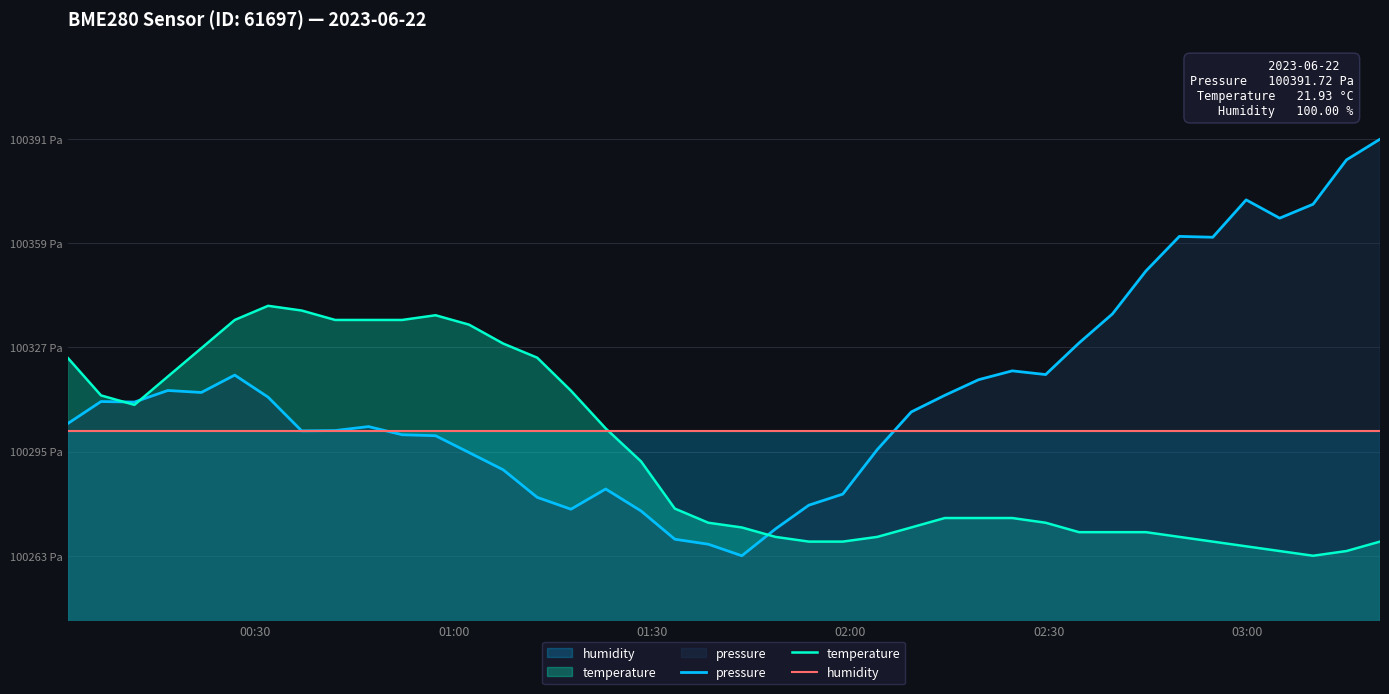

Which series has the largest total across all categories?

pressure